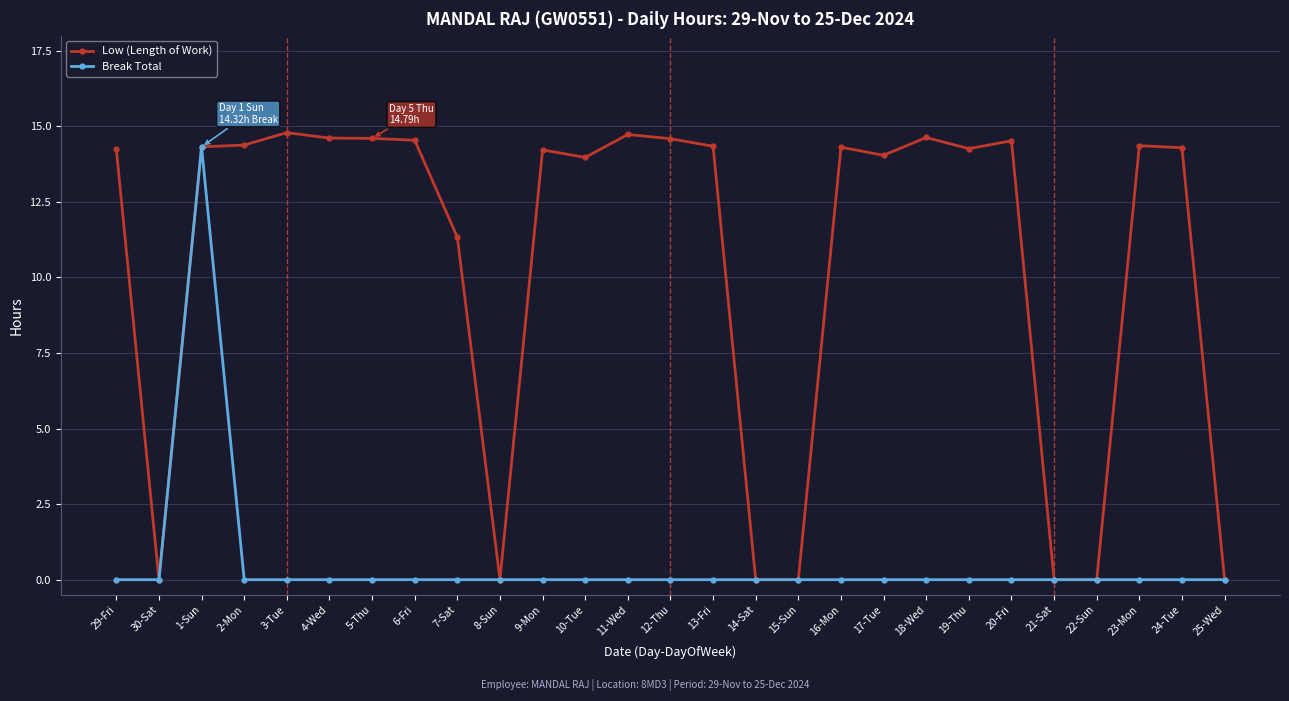

What is the difference between the Low (Length of Work) values at 30-Sat and 10-Tue?

14.0